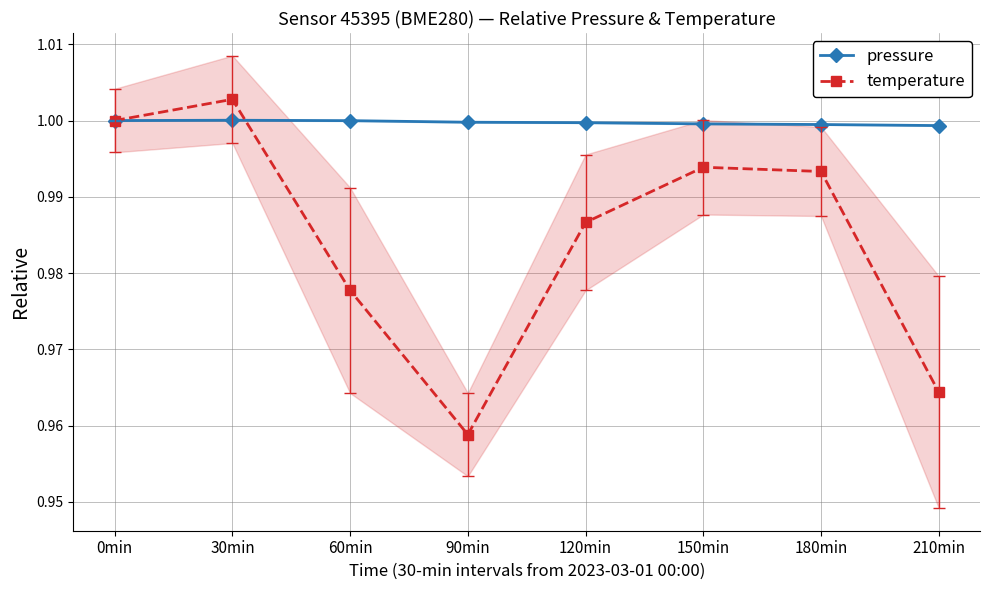

What value does the temperature series have at 120min?

1.0